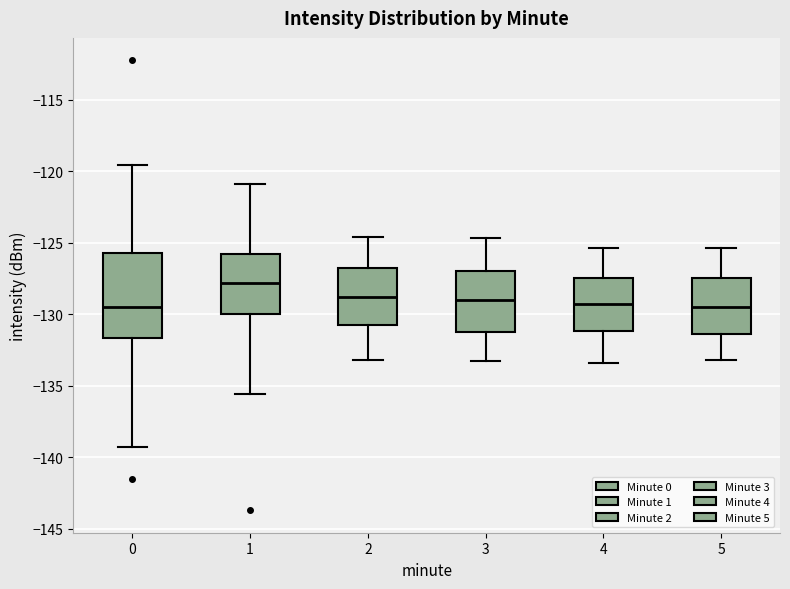

Where is the upper edge of the box at x = 2 on the y-axis? The values are not printed on the chart, so give them approximately, as read against the axis.

-126.5